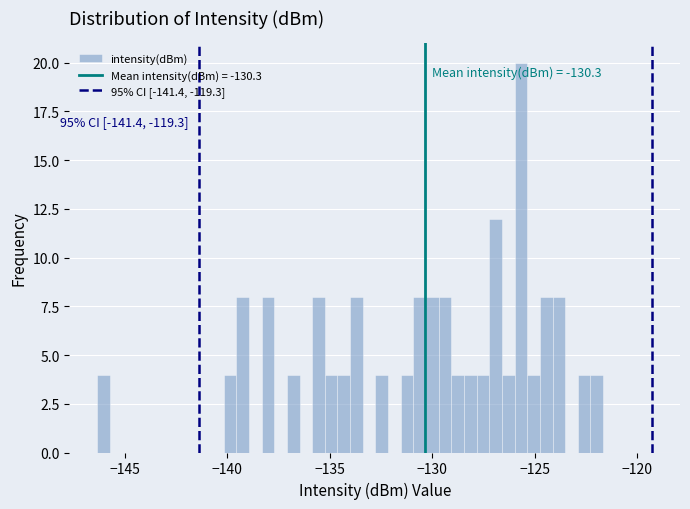

Read against the x-axis, roughly where is the centre of the tallest bar?

-125.5